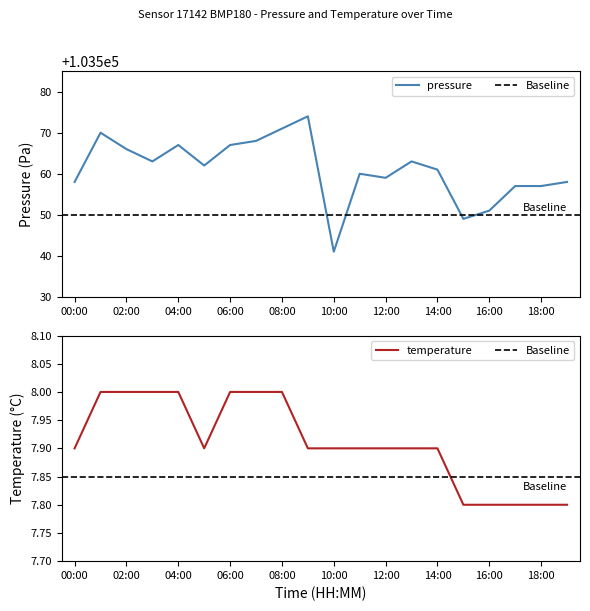

In pressure, how many points are lower than both neighbors (excluding endpoints)?

5